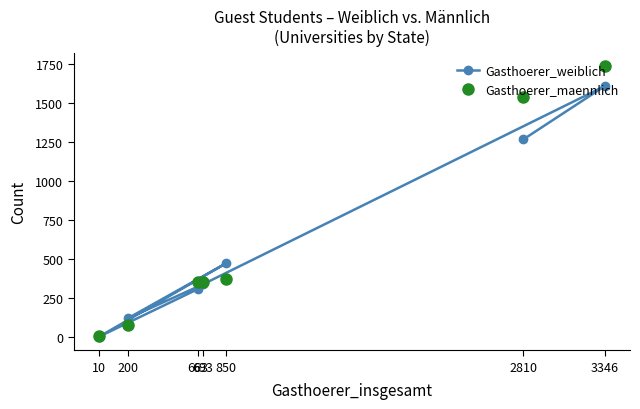

What are all the series names shown in the legend?

Gasthoerer_weiblich, Gasthoerer_maennlich